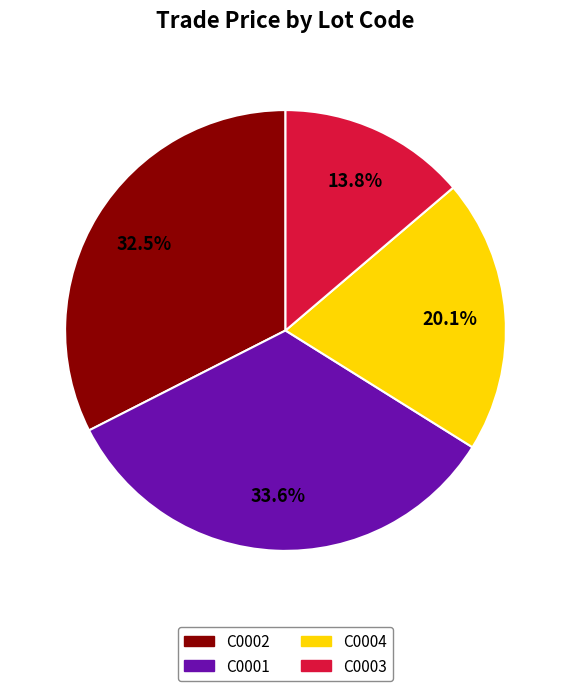

Rank the categories by value from highest to lowest.

C0001, C0002, C0004, C0003